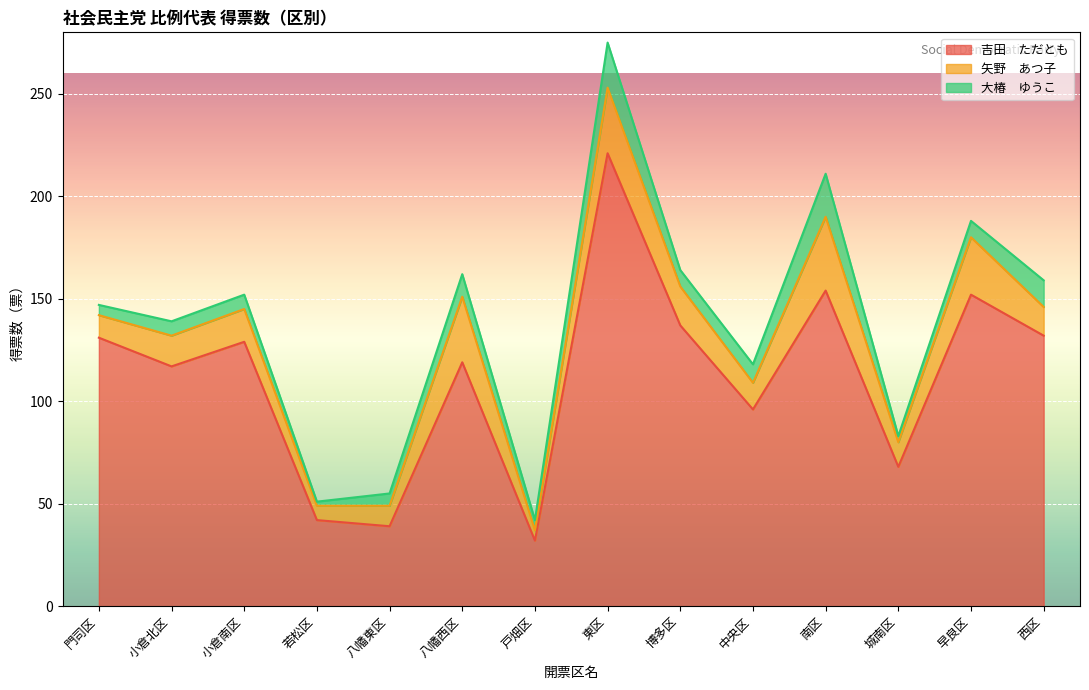

What value does the 矢野　あつ子 series have at 博多区, to the nearest 10?

20